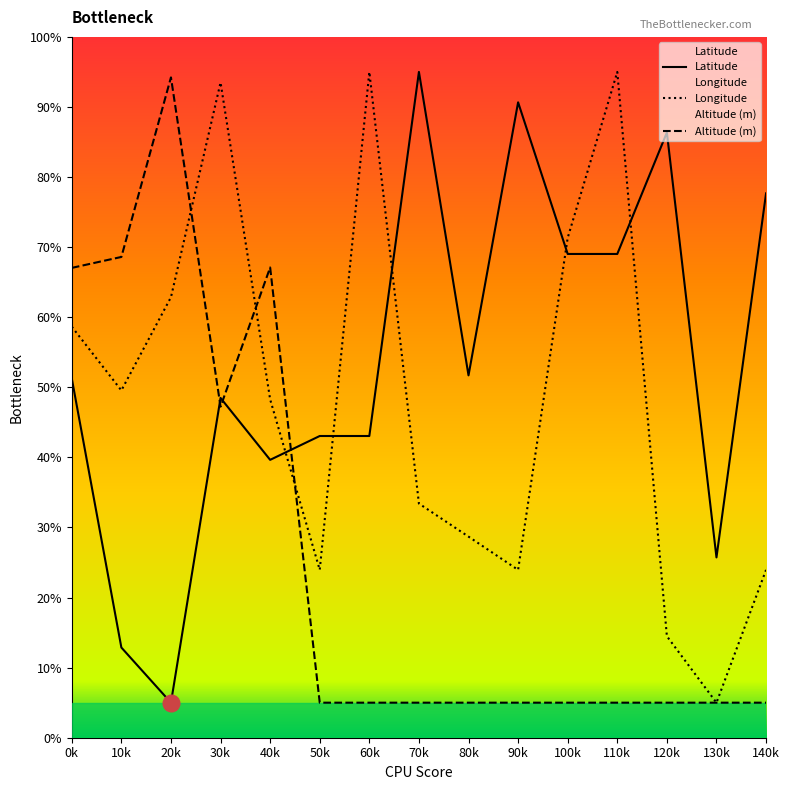

True or false: Longitude has a value of 23.9 at 140k.

True